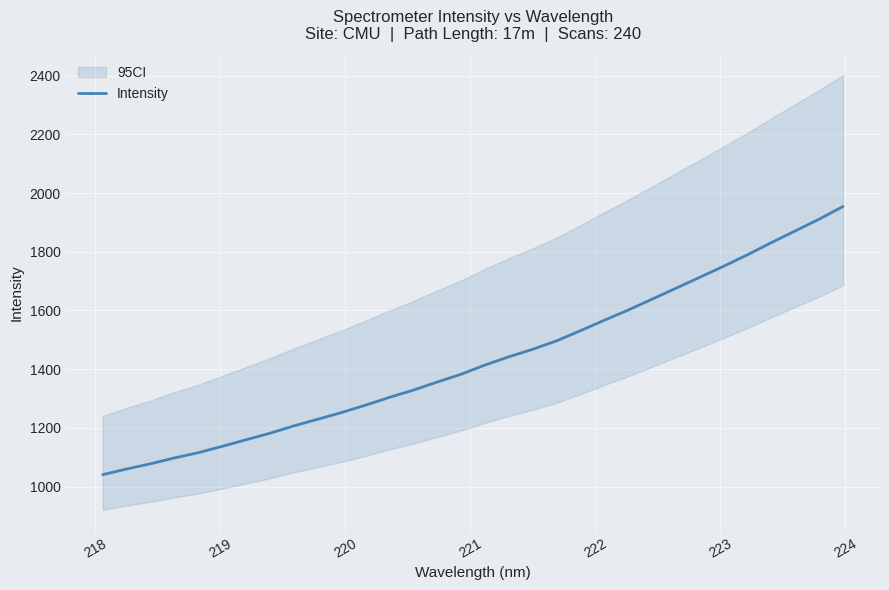

How many values are below 1413?

16